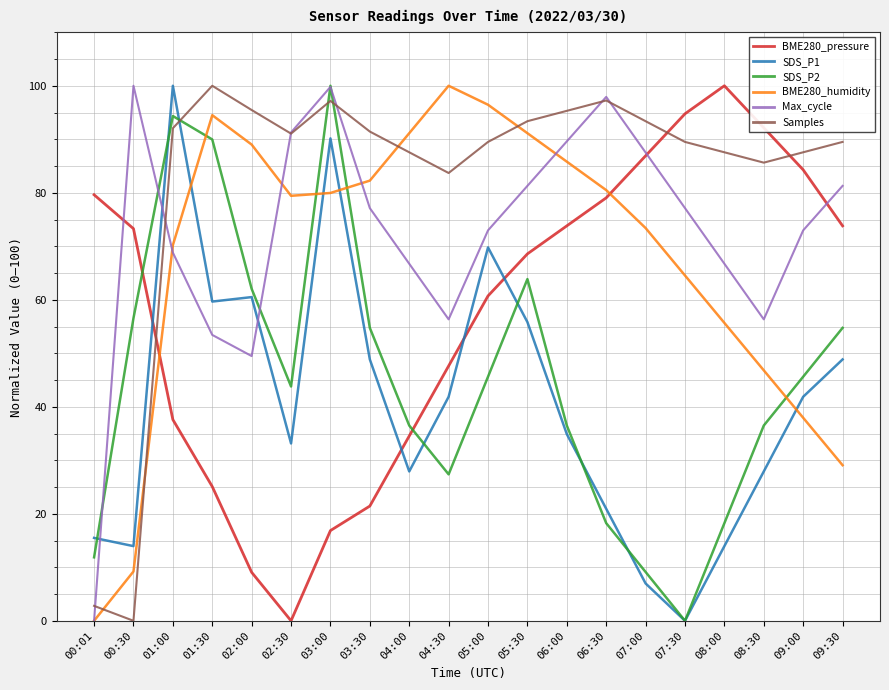

What is the sum of all BME280_humidity values?

1357.1